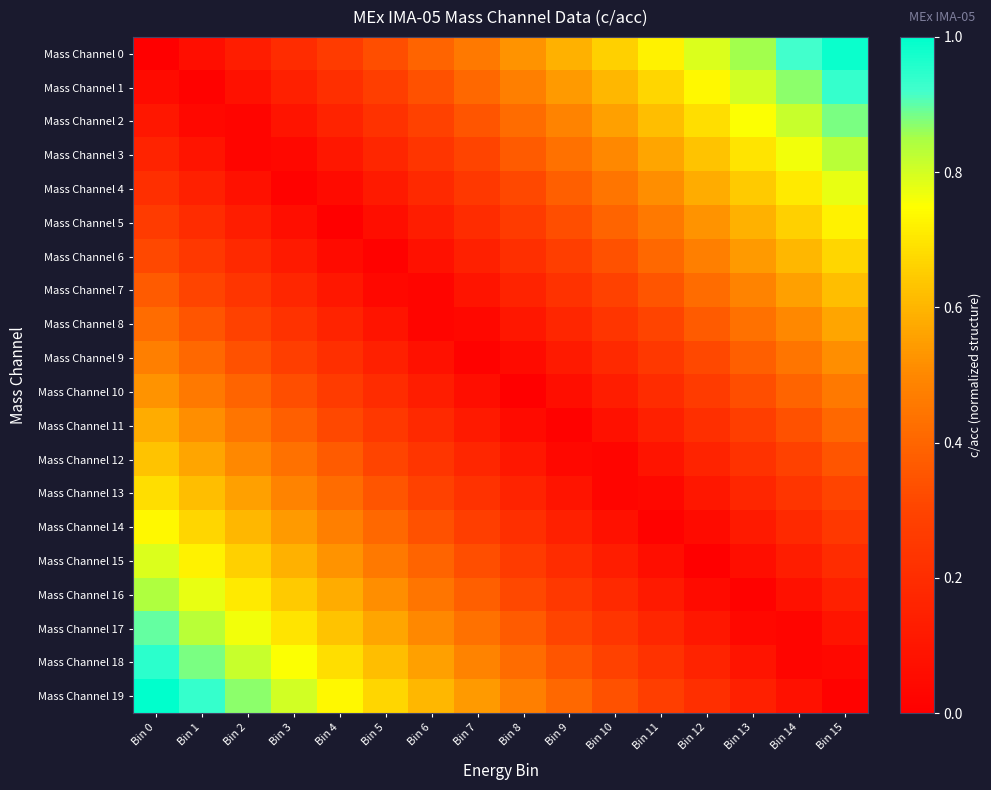

Count the number of data series in this chart.

20